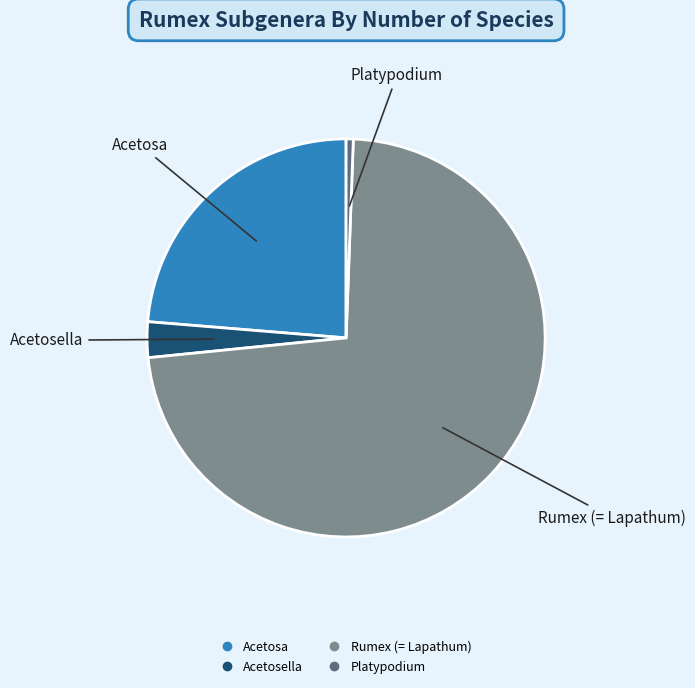

Is it true that Acetosa is 15% of the pie?

False